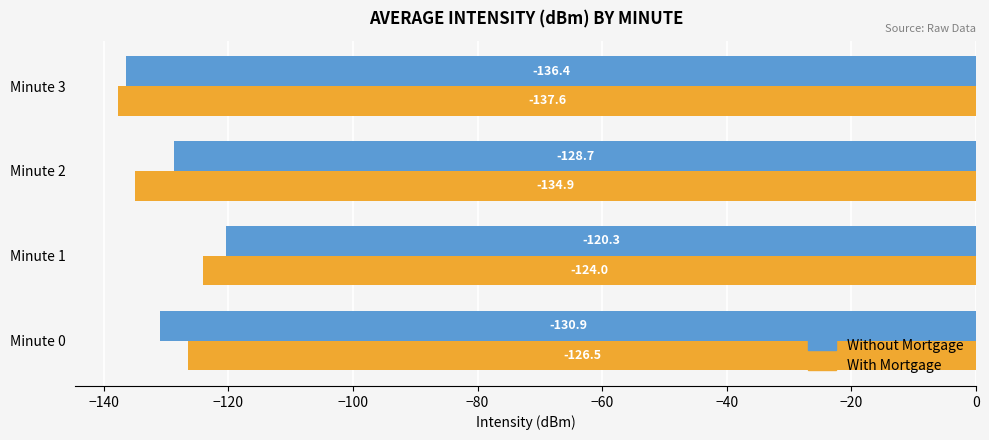

Which series has the widest spread of values?

Without Mortgage